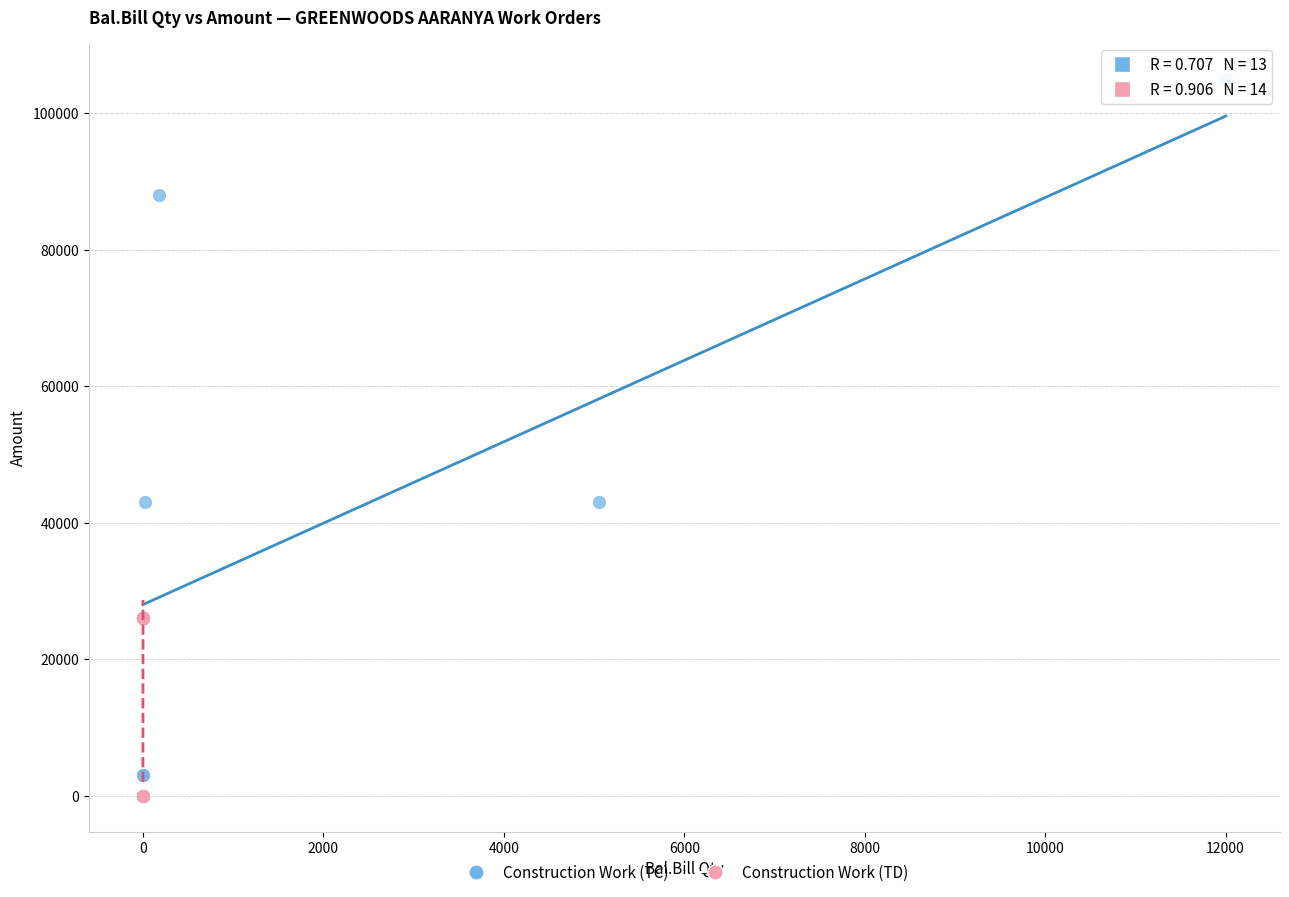

Which series contains the lowest Y value?

Construction Work (TD)